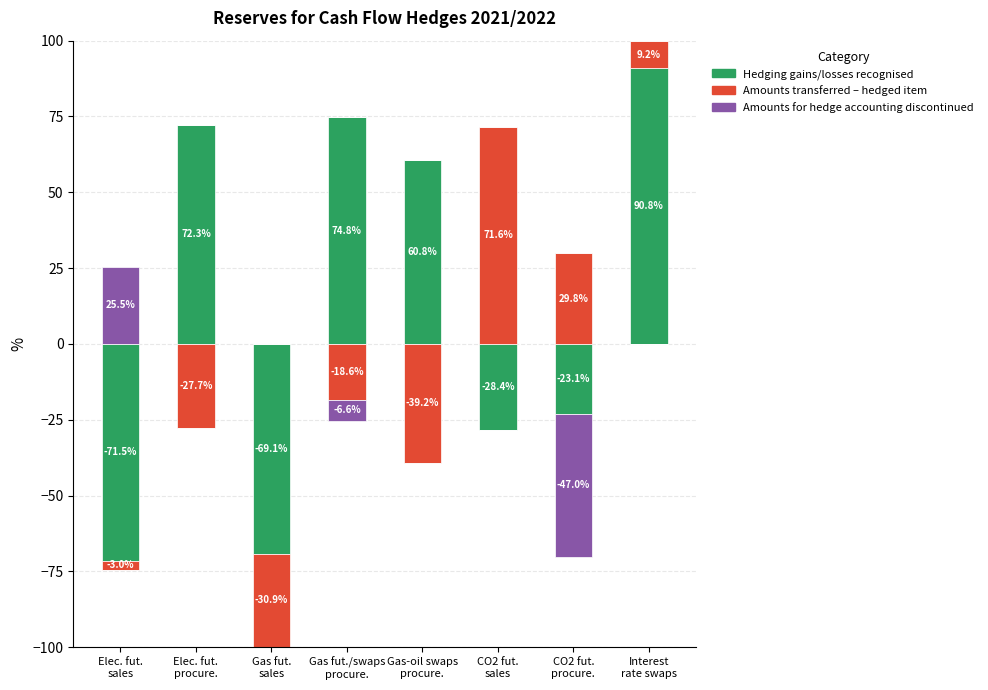

What is the value of the Amounts transferred – hedged item bar at the 7th from the left?

29.8